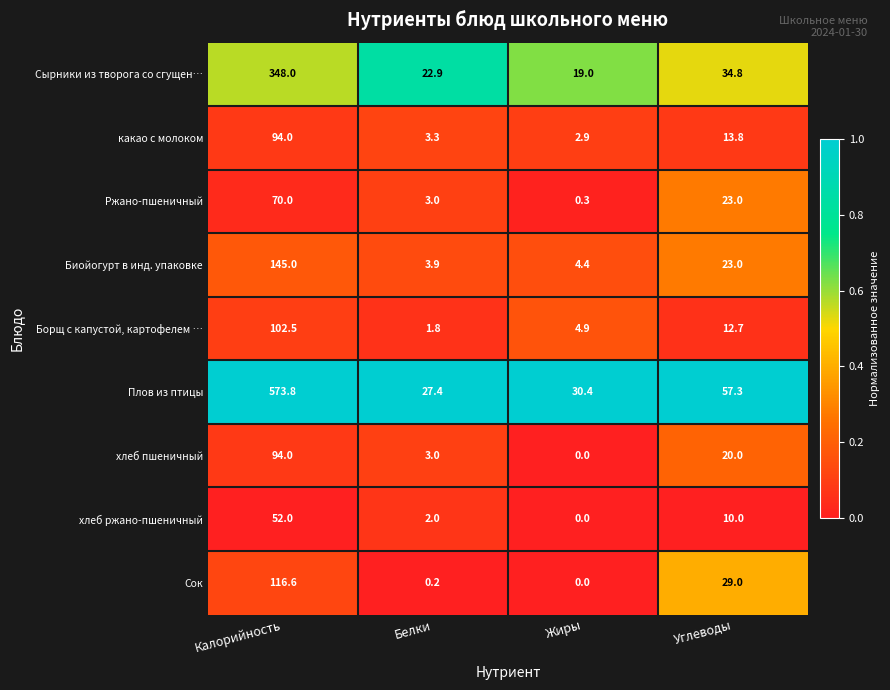

List the labels in order of хлеб пшеничный value, largest first.

Калорийность, Углеводы, Белки, Жиры